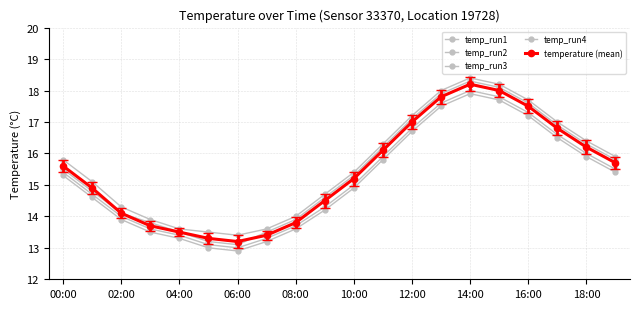

How many distinct data groups are displayed?

5